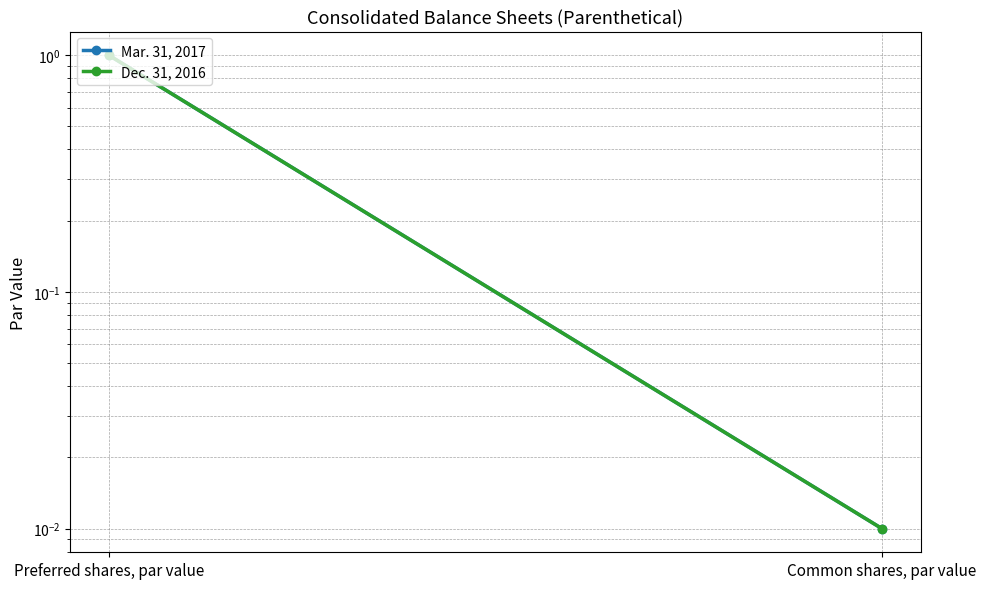

Is it true that Dec. 31, 2016 equals 0.7 at Preferred shares, par value?

False